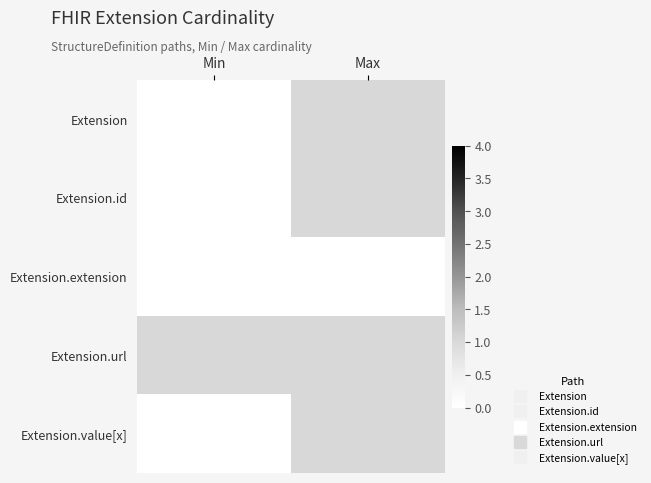

Reading left to right, extract all data points from this chart.

Extension: Min=0	Max=1
Extension.id: Min=0	Max=1
Extension.extension: Min=0	Max=0
Extension.url: Min=1	Max=1
Extension.value[x]: Min=0	Max=1